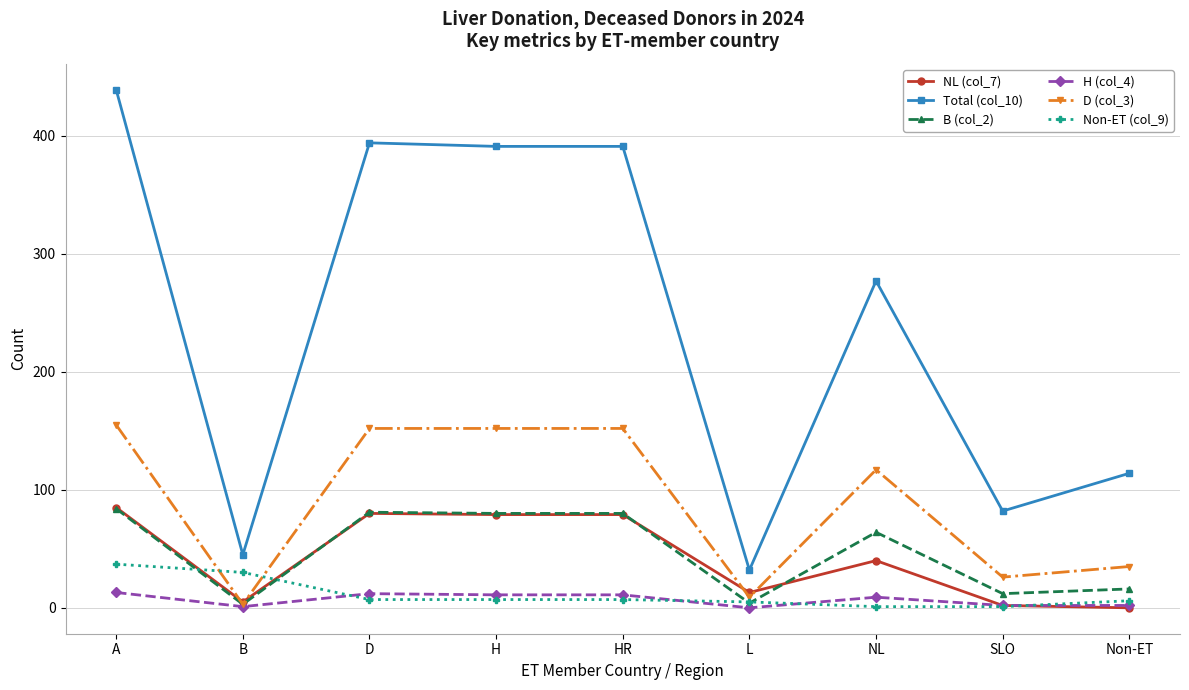

Between B and Non-ET, which series saw the biggest shift?

Total (col_10)